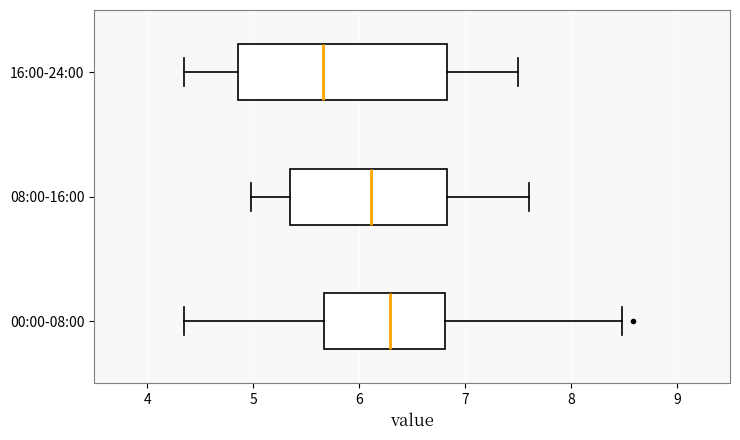

Where does the median line of the box for 08:00-16:00 sit on the x-axis? The values are not printed on the chart, so give them approximately, as read against the axis.

6.1